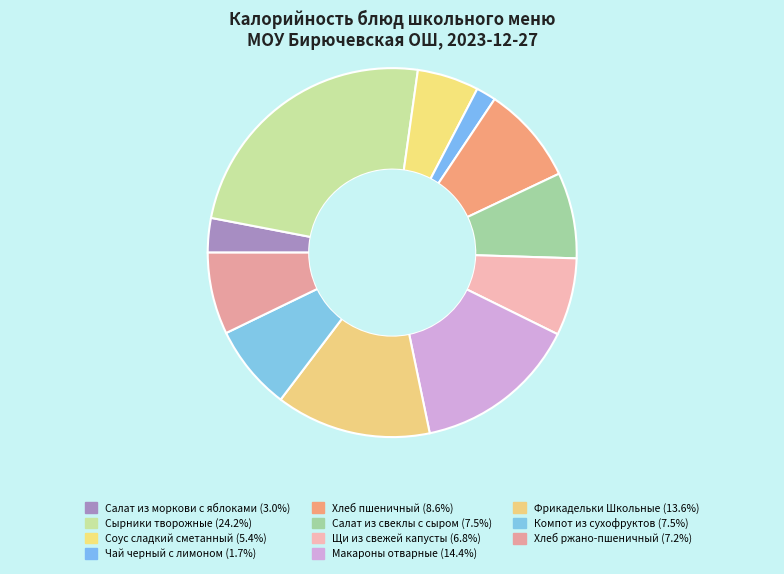

What is the change in value from Сырники творожные to Компот из сухофруктов?

-227.9